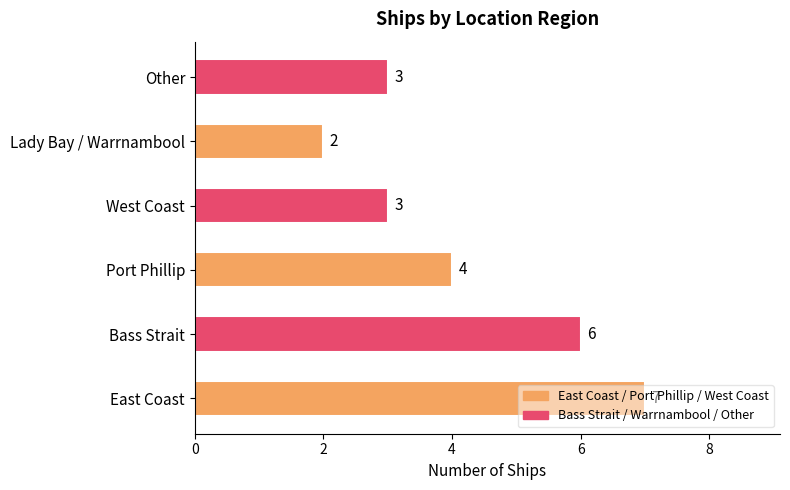

What value does the data have at West Coast?

3